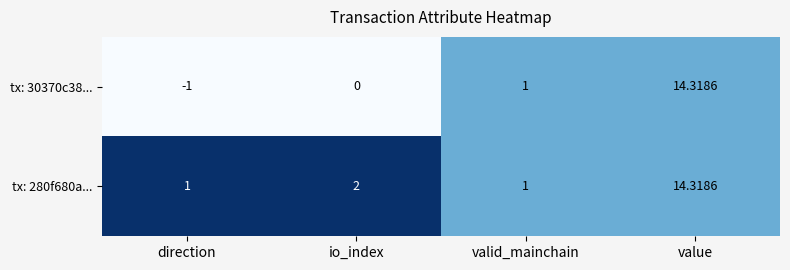

What is the spread (max minus min) of values at direction?

2.0